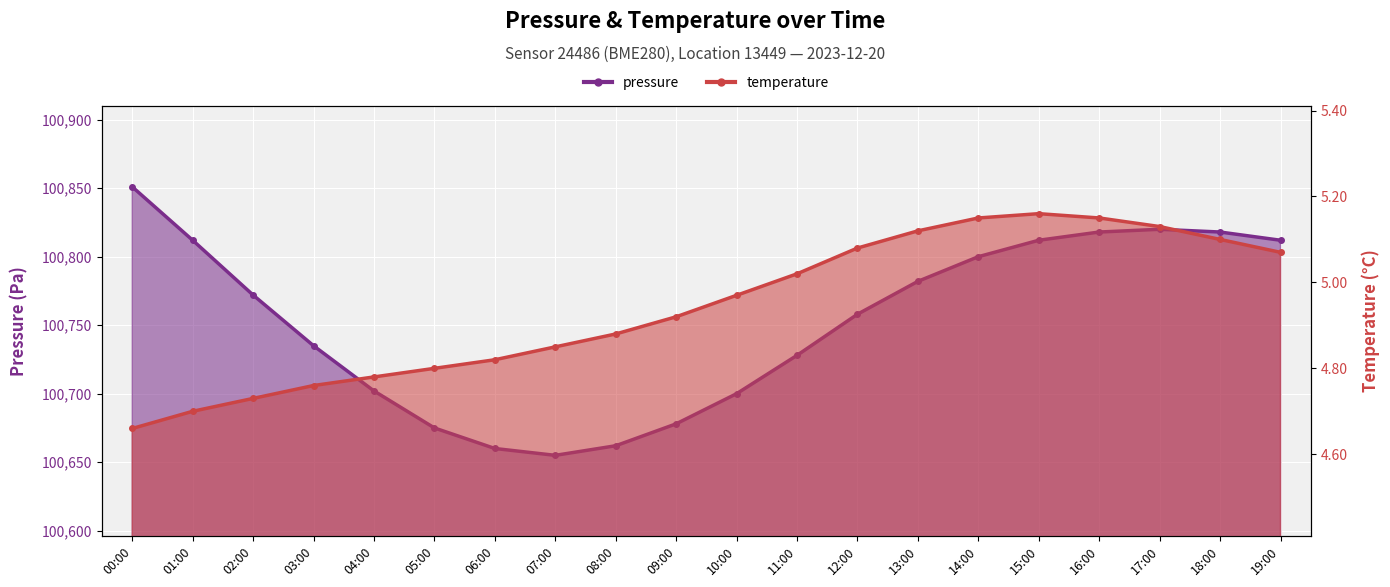

What is the highest value of the pressure series?

100851.0